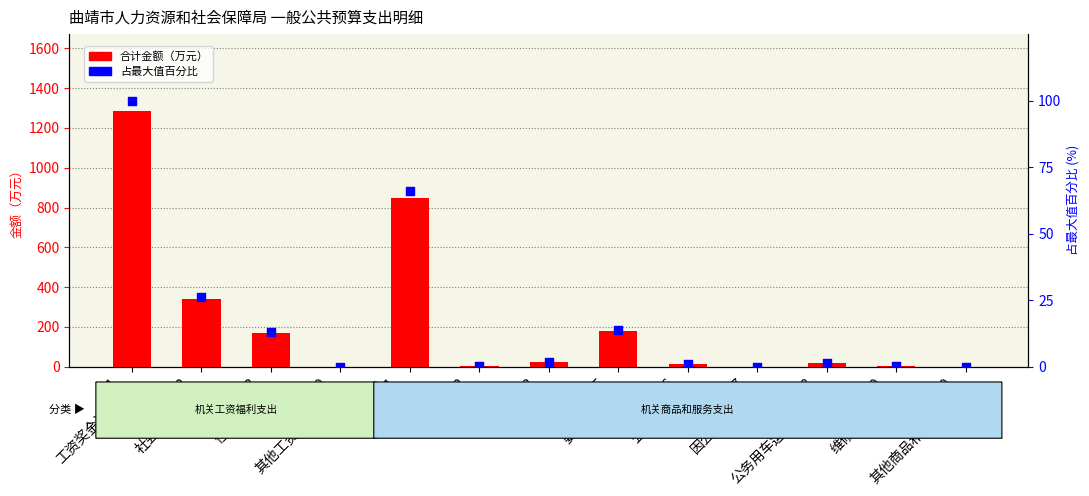

Is the value of 合计金额 at 07
因公出国费用 greater than the value of 占最大值百分比 at 99
其他工资福利支出?

No